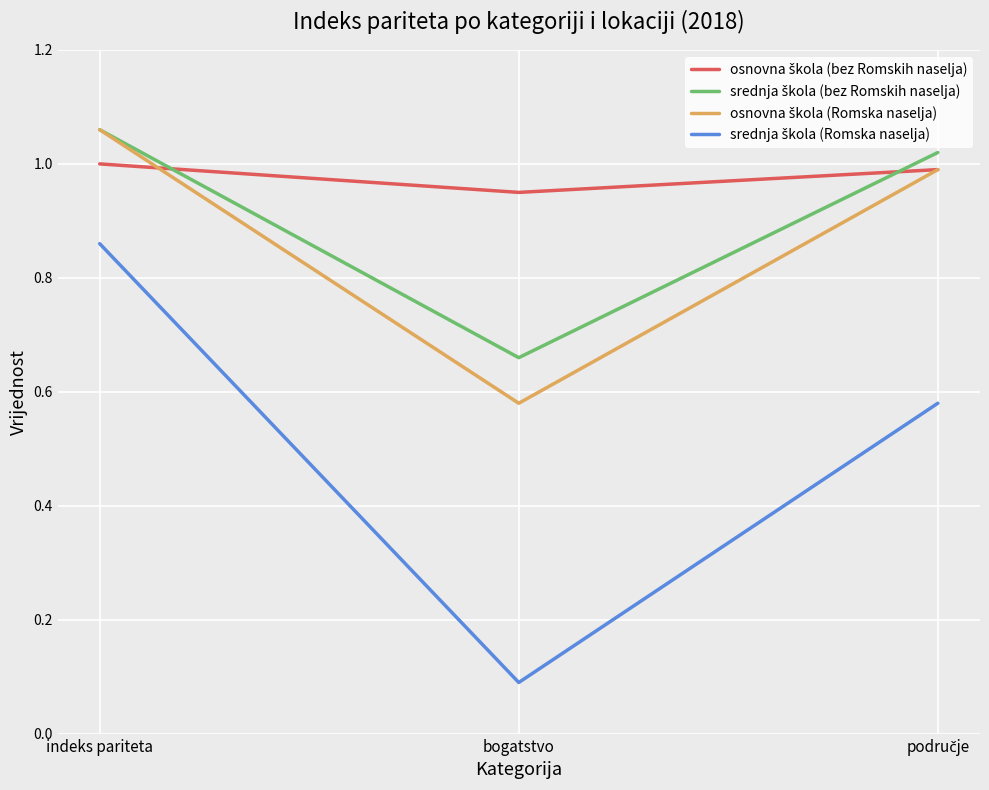

At which category is the sum across all series the highest?

indeks pariteta